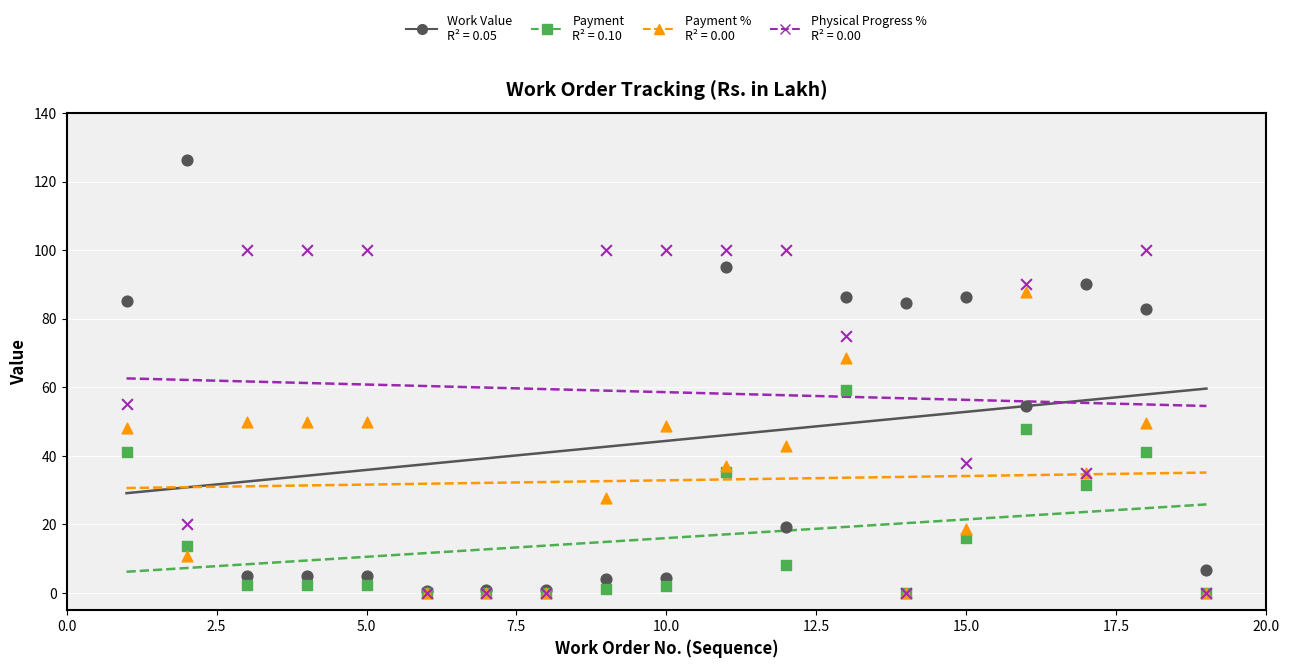

Across all series, what Y value is closest to 63?

59.3